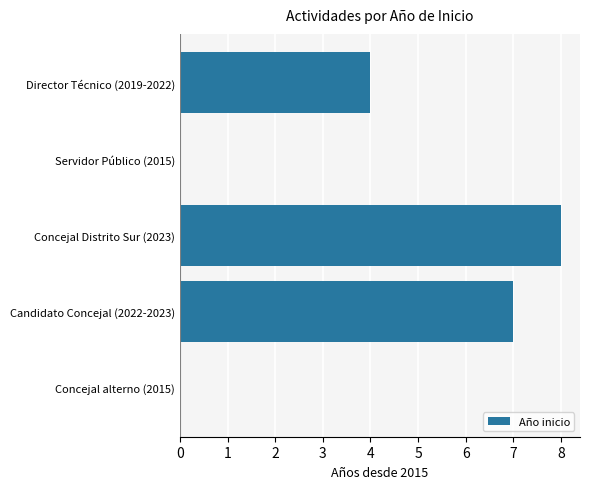

Reading top to bottom, list all the values displayed in this chart.

Director Técnico (2019-2022)=4	Servidor Público (2015)=0	Concejal Distrito Sur (2023)=8	Candidato Concejal (2022-2023)=7	Concejal alterno (2015)=0